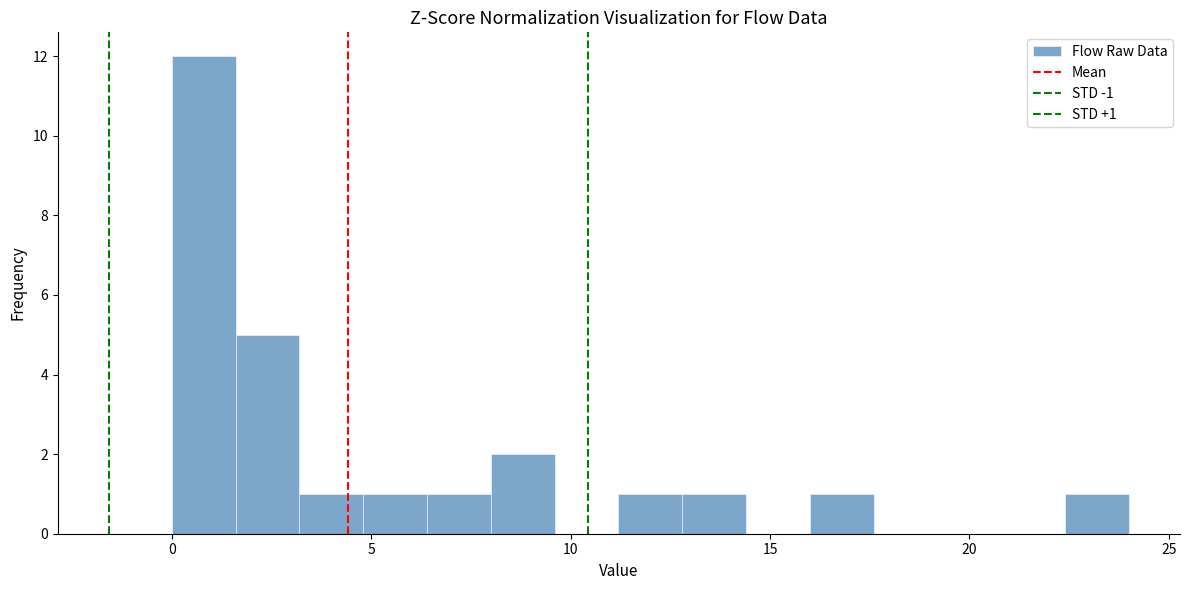

Read against the x-axis, roughly where is the centre of the tallest bar?

1.0